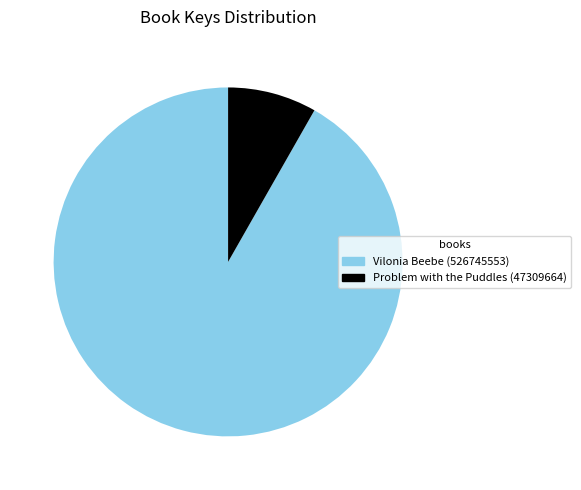

Is it true that Vilonia Beebe (526745553) is 92% of the pie?

True